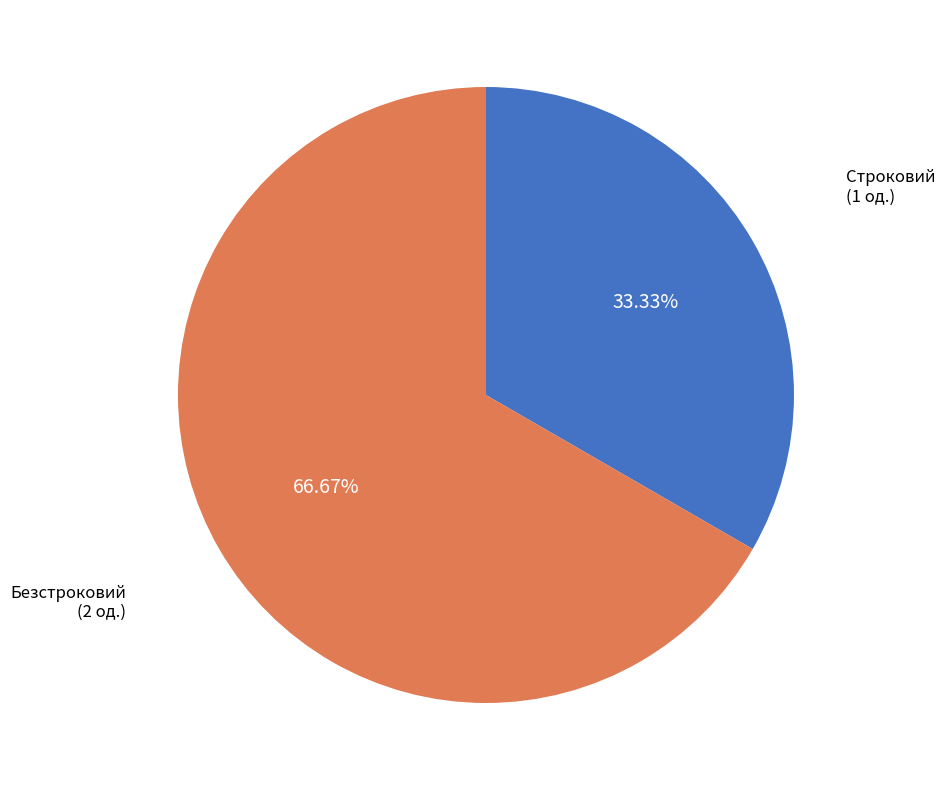

Is there any slice that represents more than half of the pie?

Yes